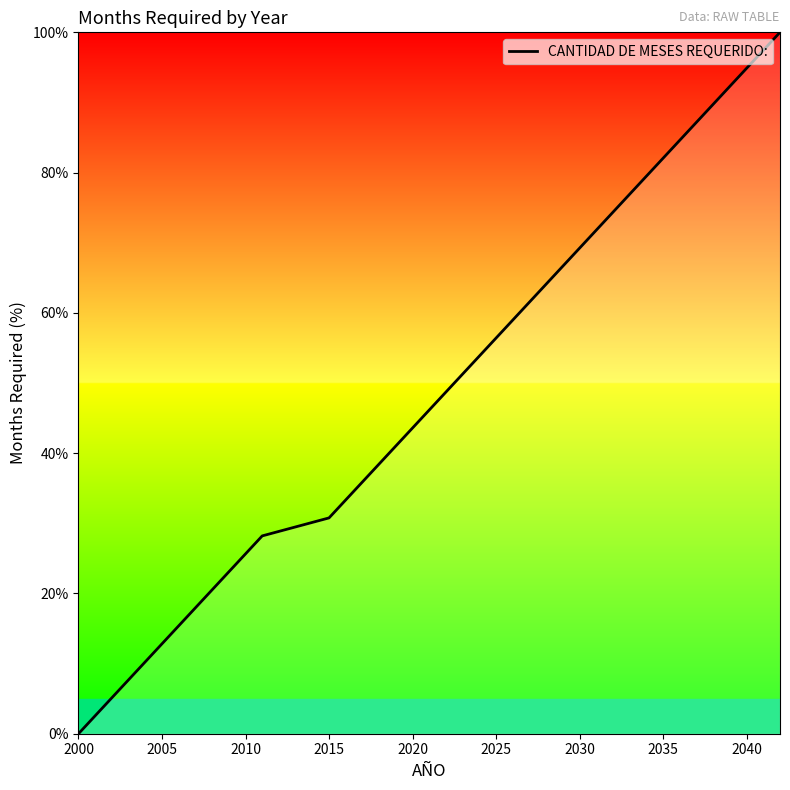

Does the chart have visible grid lines?

No